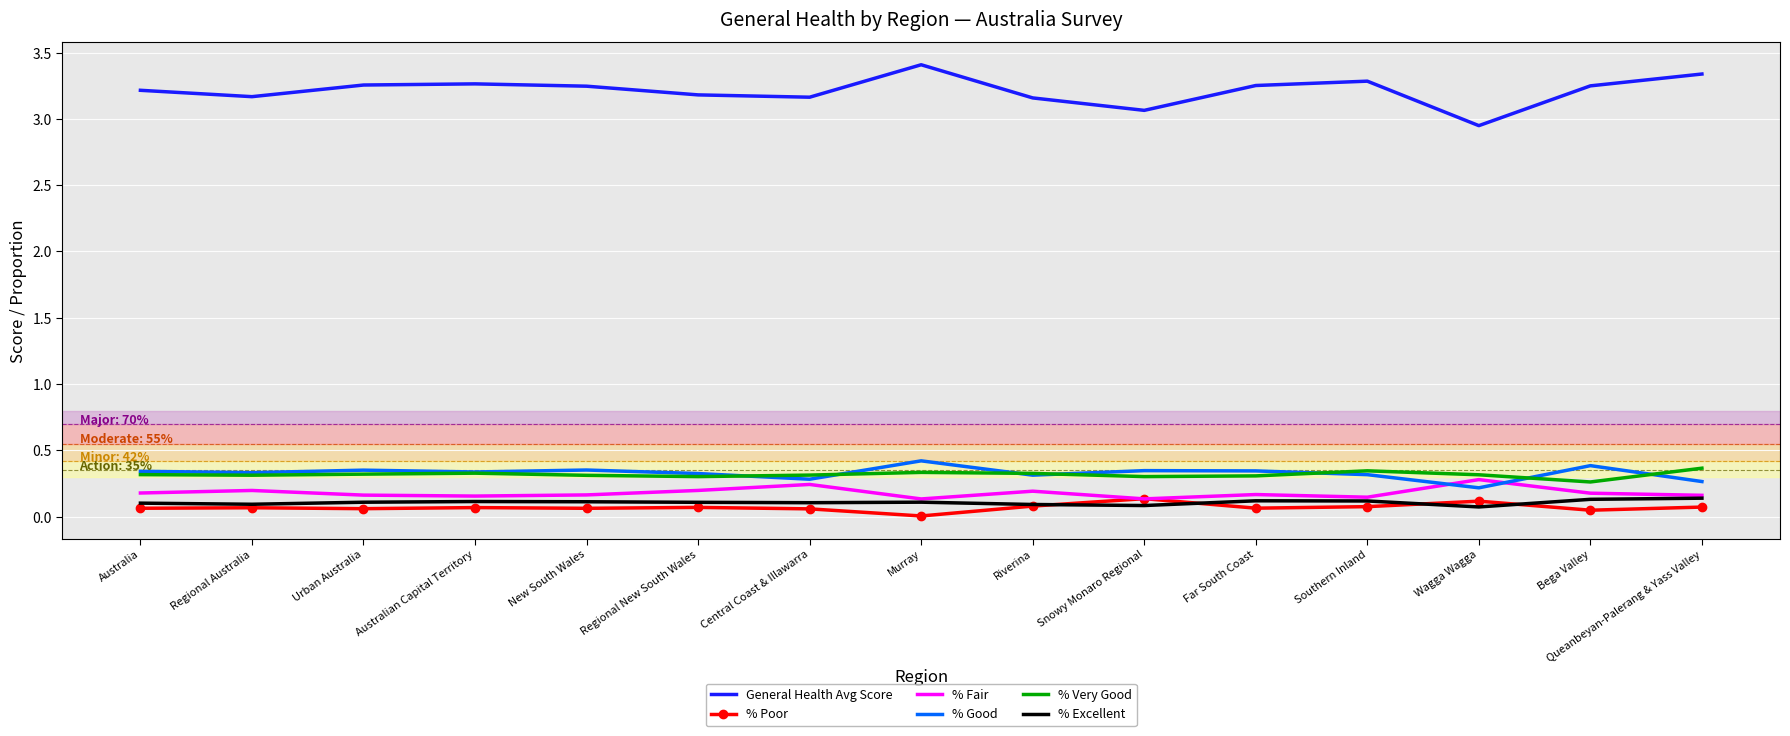

True or false: % Good has a value of 0.3 at Australia.

True